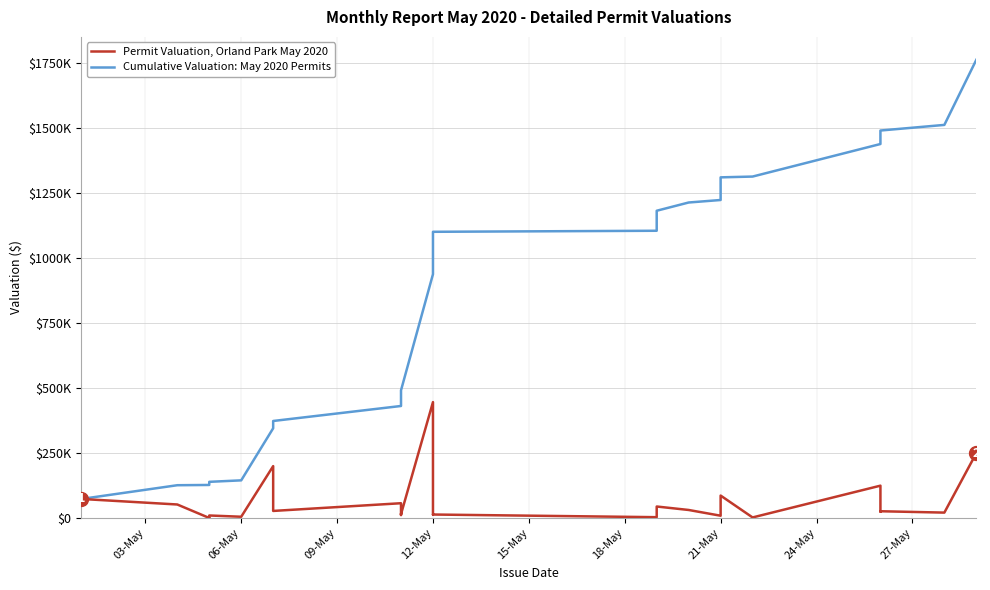

What is the difference between the second highest and minimum values in the Permit Valuation, Orland Park May 2020 series?

249500